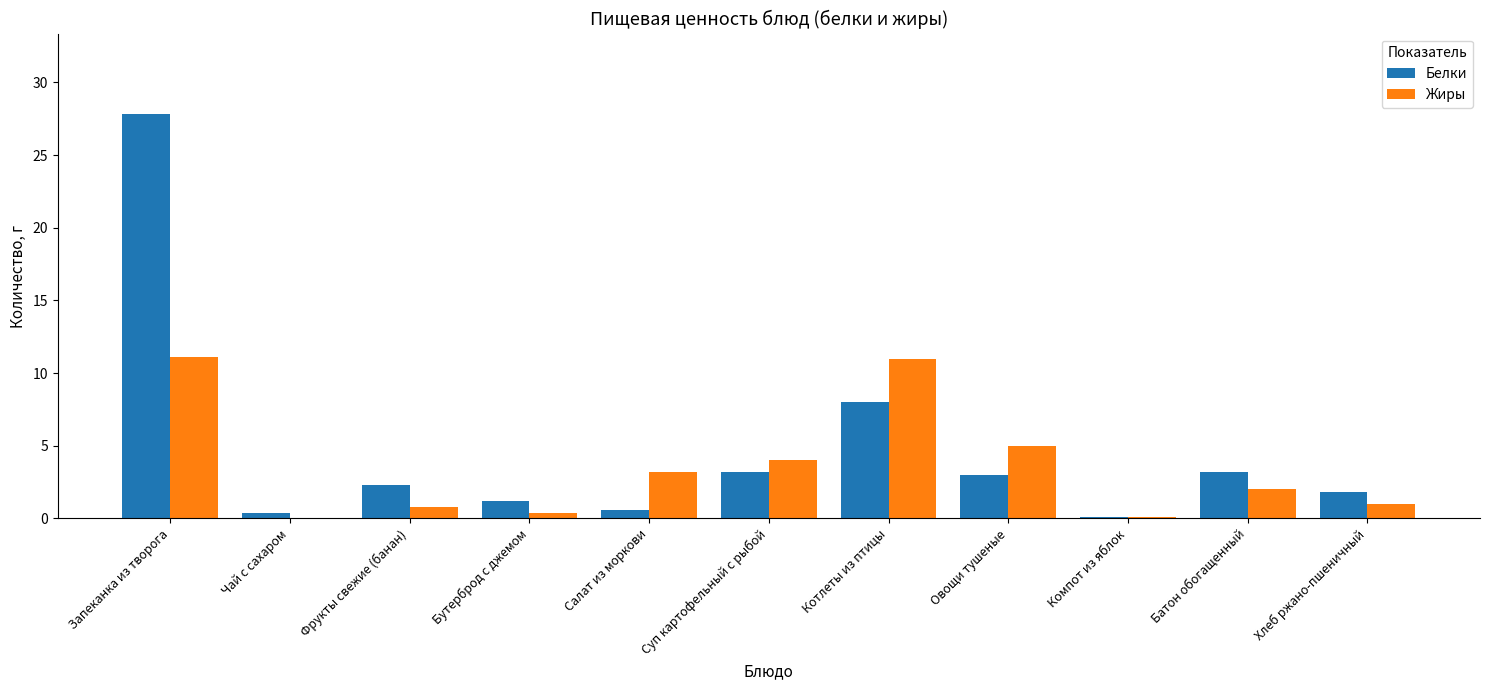

At which category is the sum across all series the highest?

Запеканка из творога